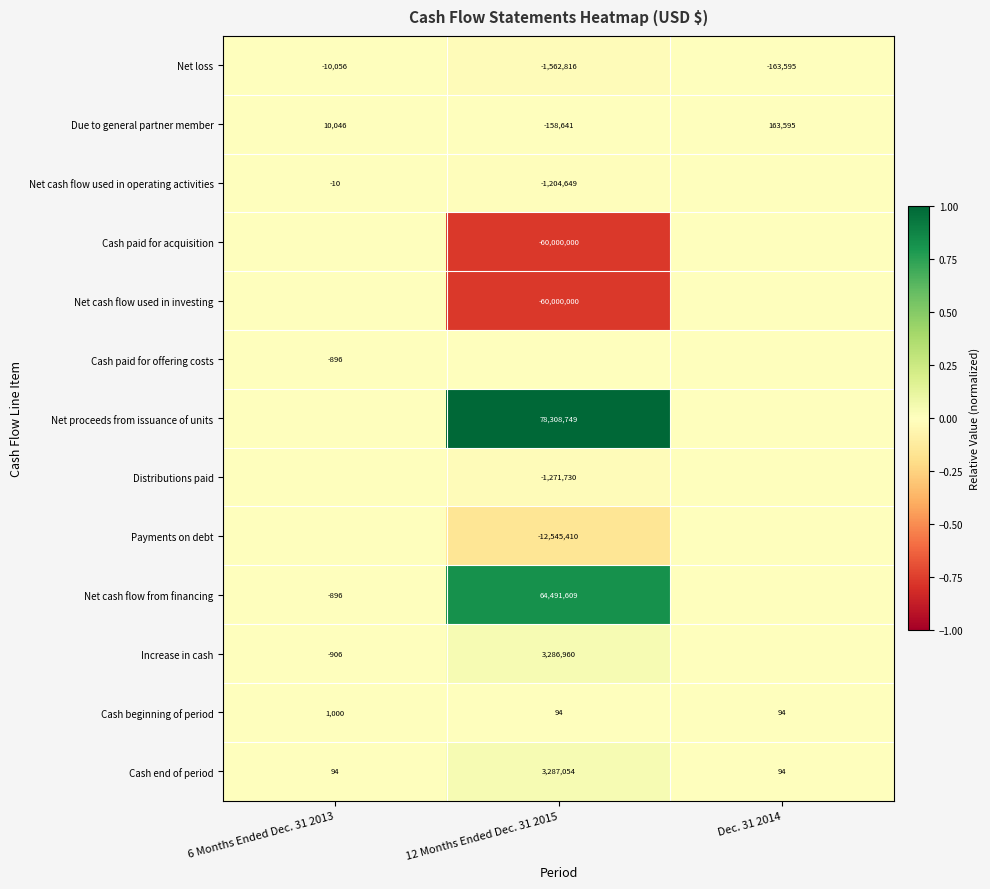

Count the Due to general partner member values in the range -158641 to 163595.

3